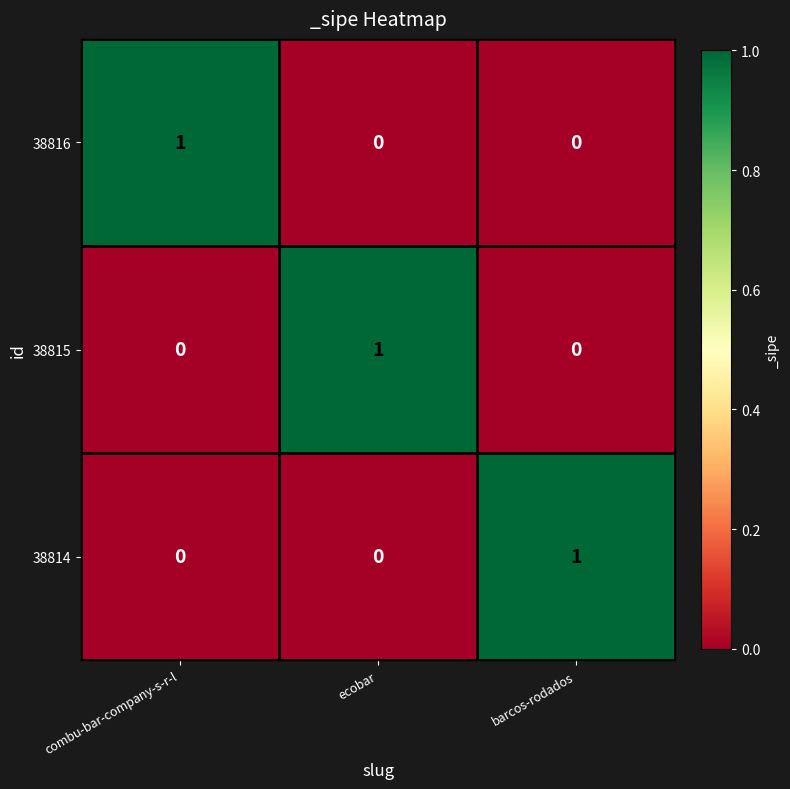

Is it true that 38815 equals 1 at ecobar?

True